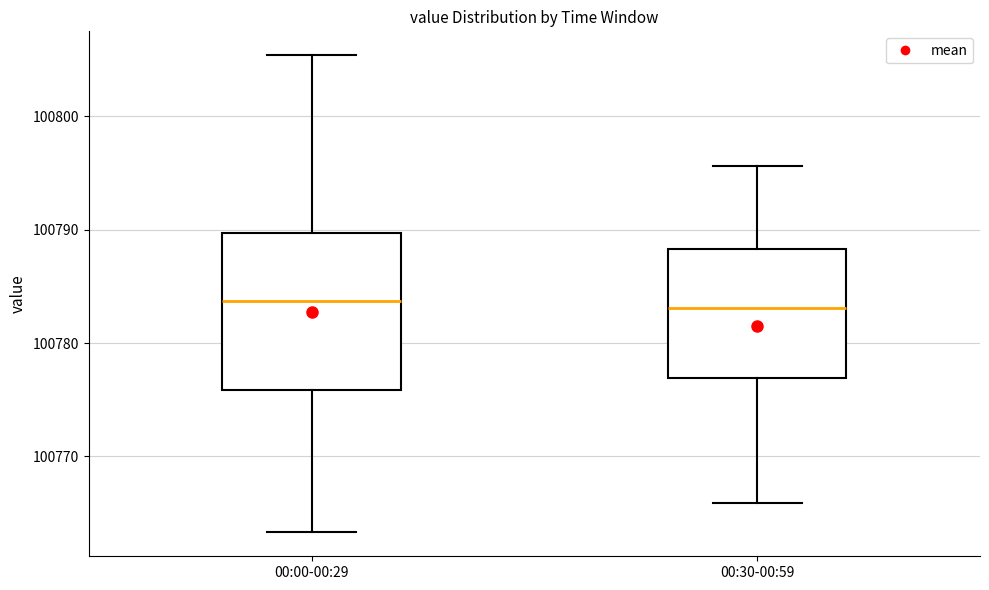

Reading left to right, transcribe this box plot: for each box, give where its median line is, the range the box spans, and where its two whiskers end, as read against the y-axis. The values are not printed on the chart, so give them approximately, as read against the axis.

00:00-00:29: median 100784, box 100776 to 100790, whiskers 100763 to 100805
00:30-00:59: median 100783, box 100777 to 100788, whiskers 100766 to 100796